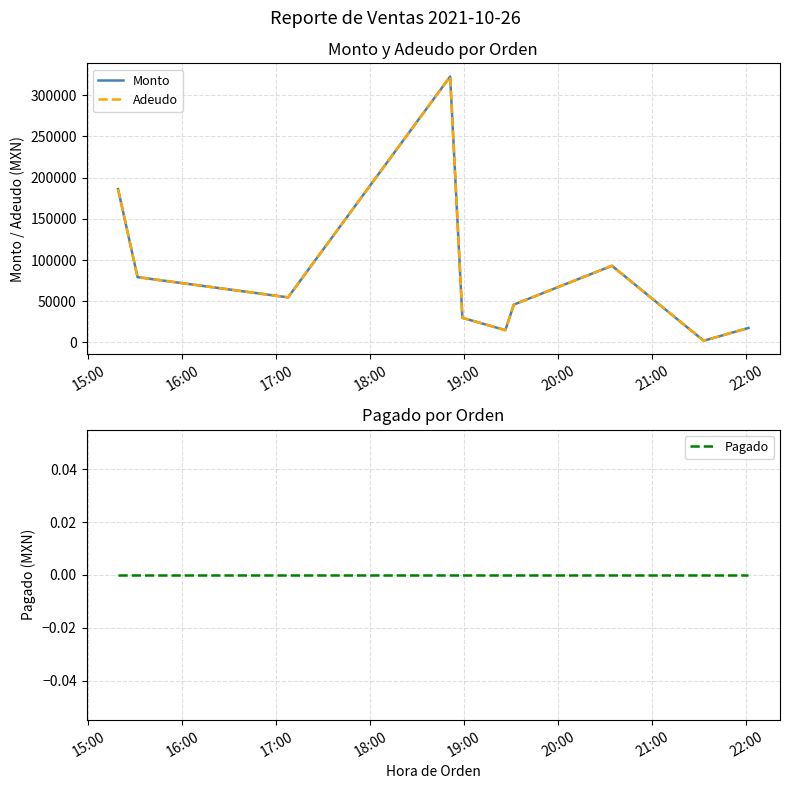

True or false: Adeudo and Pagado cross at least once.

False